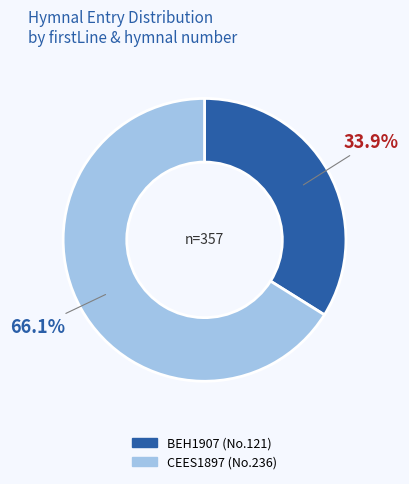

Is there any slice that represents more than half of the pie?

Yes